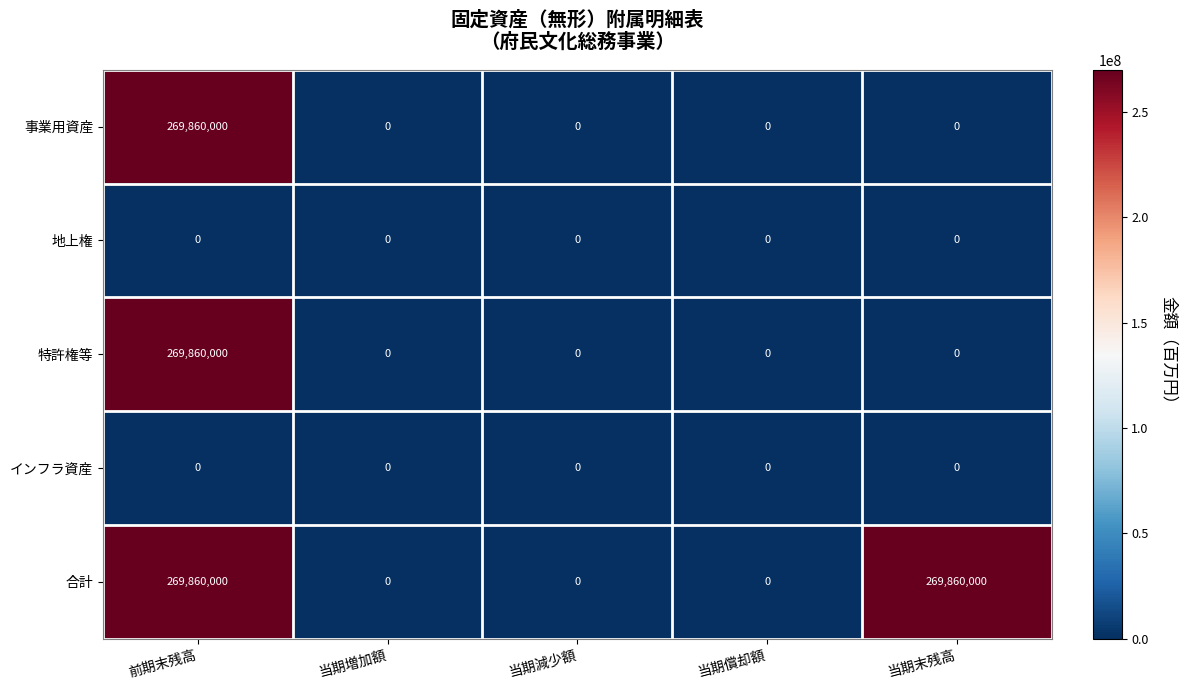

What is the difference between the 合計 values at 当期末残高 and 当期増加額?

269860000